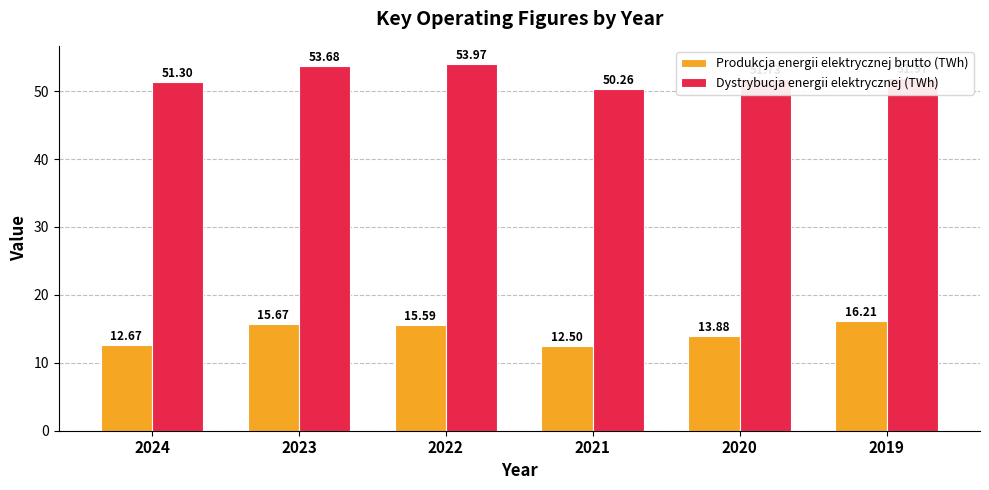

Rank the categories by Produkcja energii elektrycznej brutto (TWh) value from highest to lowest.

2019, 2023, 2022, 2020, 2024, 2021